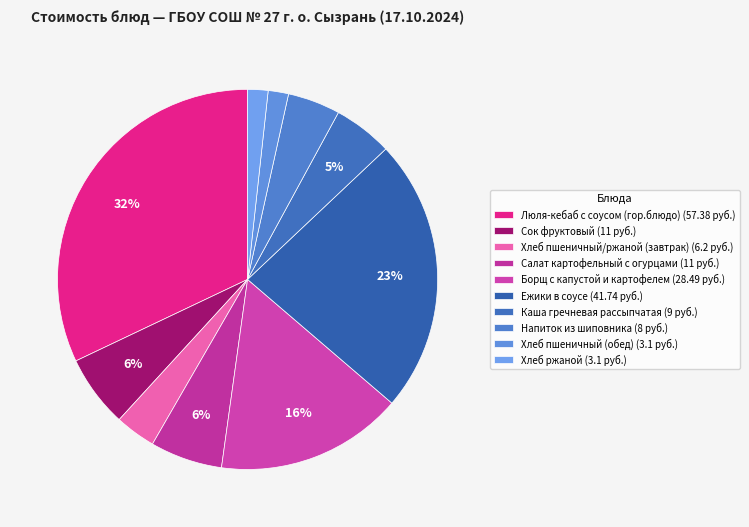

Is the sum of Хлеб пшеничный/ржаной (завтрак) and Каша гречневая рассыпчатая greater than half?

No